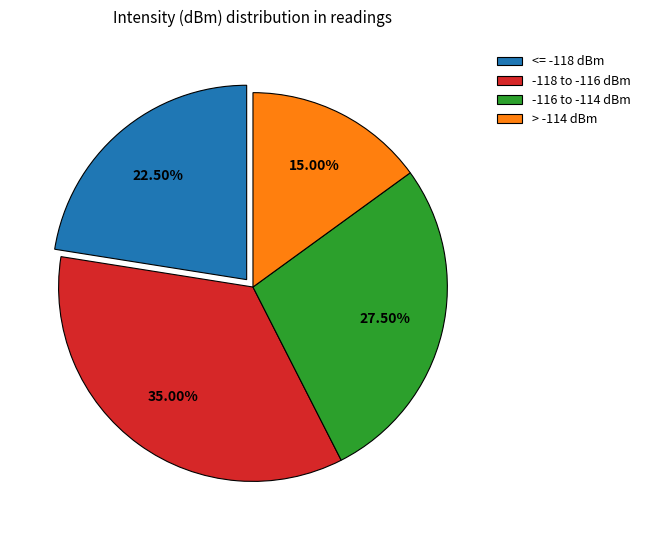

Which has a higher value, <= -118 dBm or -118 to -116 dBm?

-118 to -116 dBm